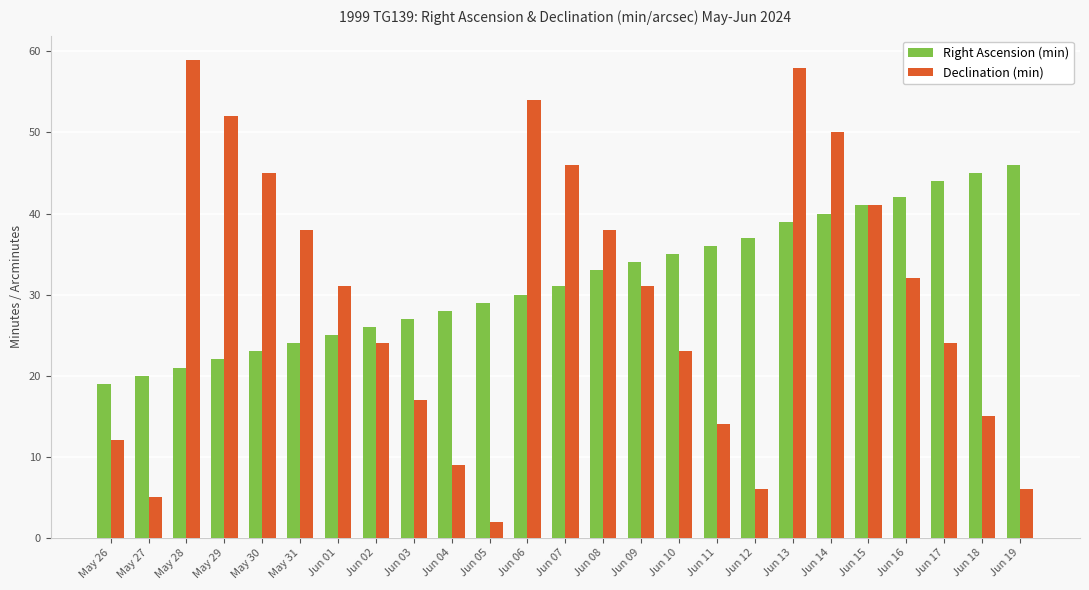

How many values in the Declination (min) series are below 31?

12